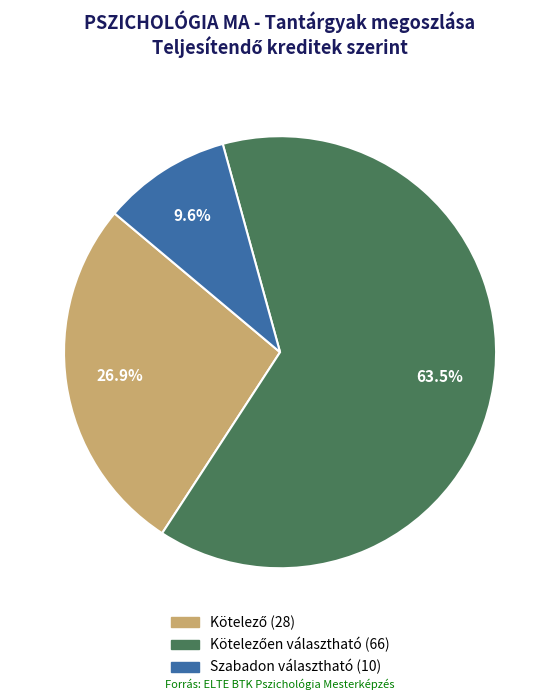

Is there a majority slice in this chart?

Yes